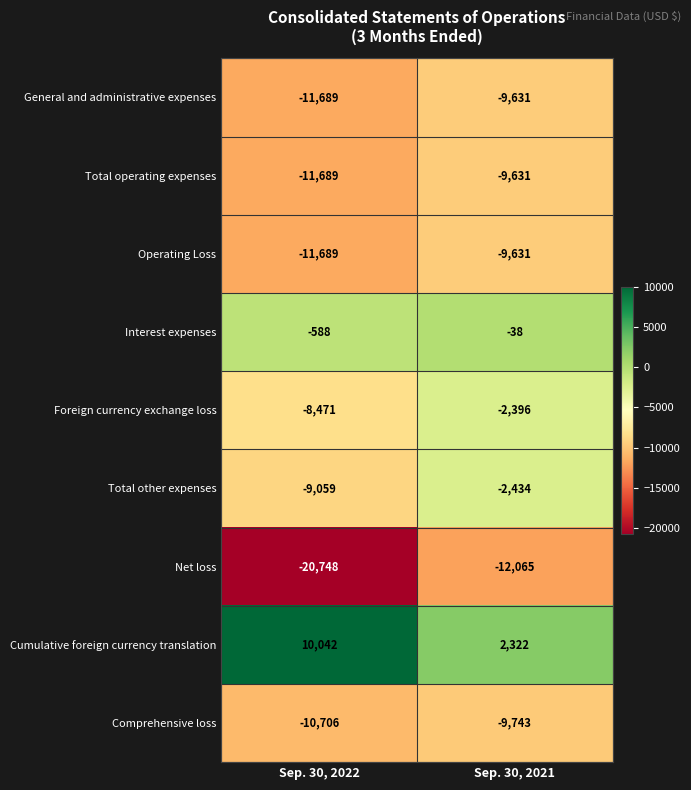

Which category has the highest value across all series?

Sep. 30, 2022